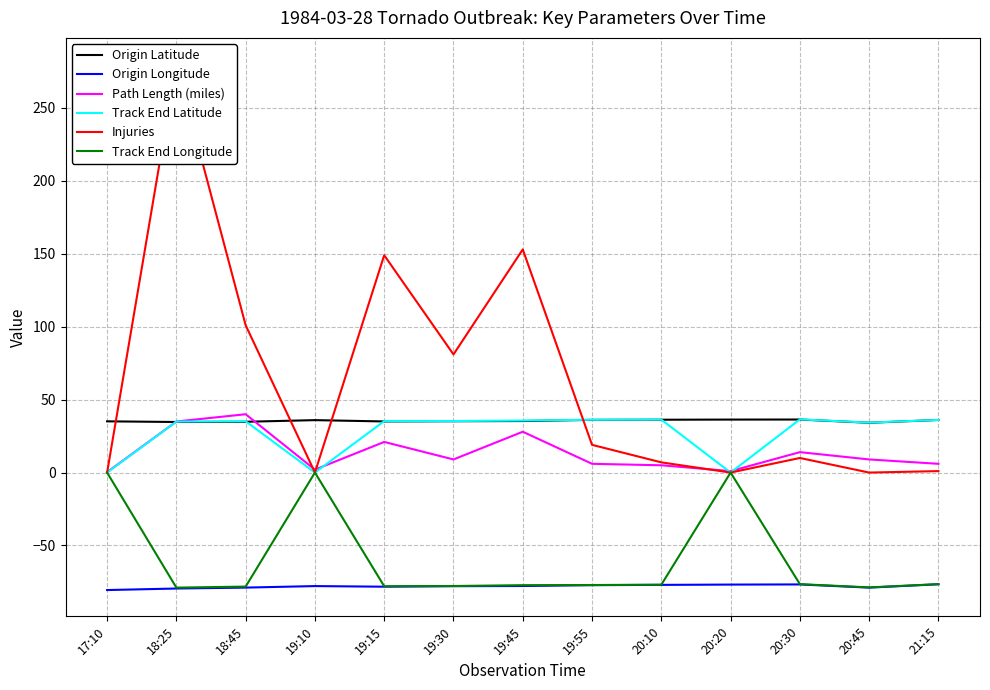

Read the Injuries value at 18:25.

280.0